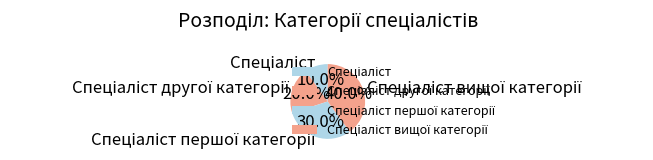

Is there any slice that represents more than half of the pie?

No